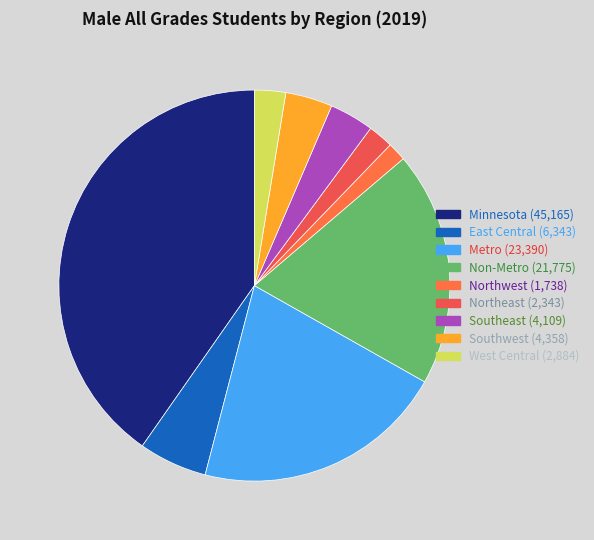

What is the largest slice in the pie chart?

Minnesota